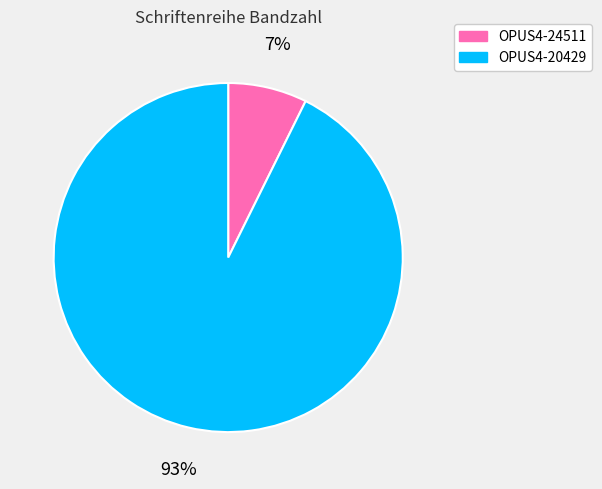

How many slices are in this pie chart?

2